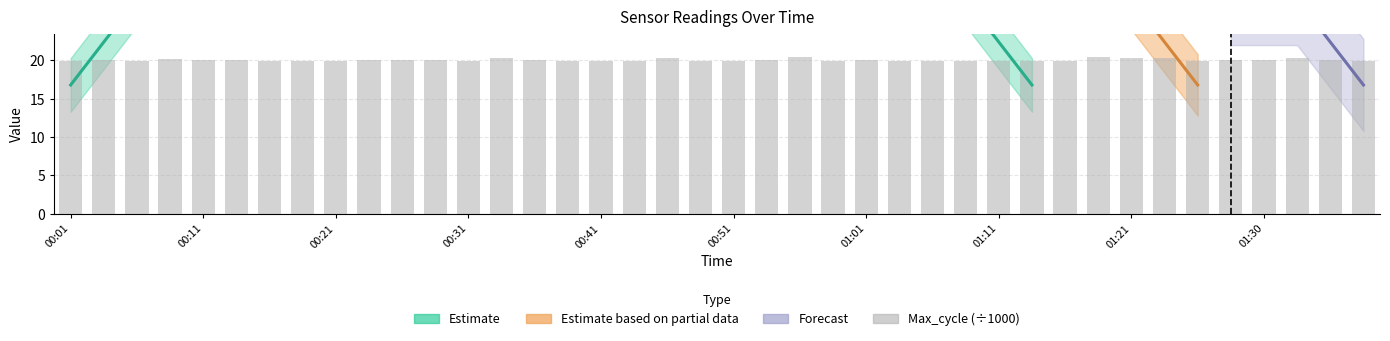

What is the difference between the maximum and minimum values?

0.5